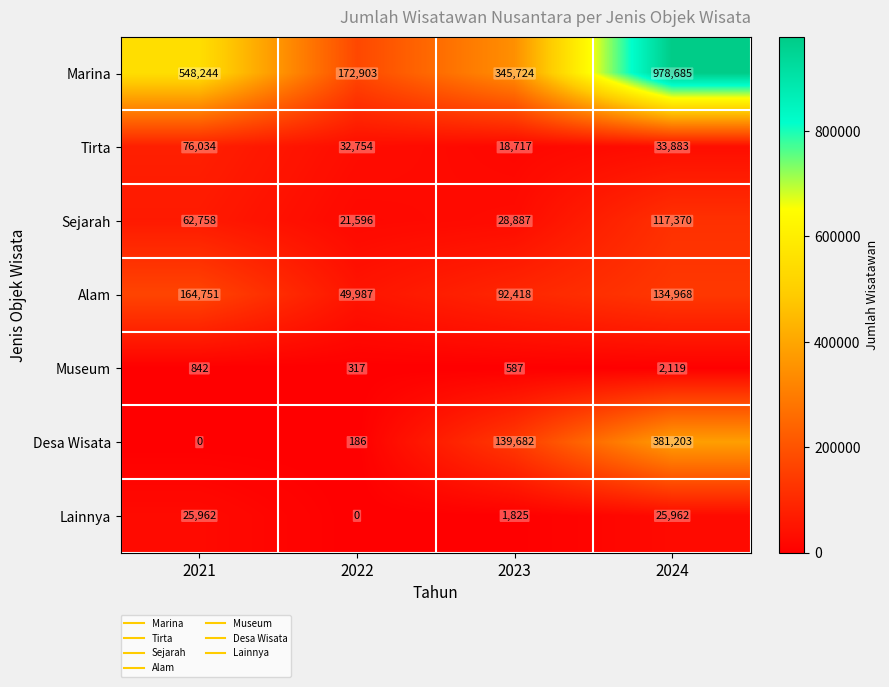

What is the difference between the Lainnya values at 2022 and 2024?

25962